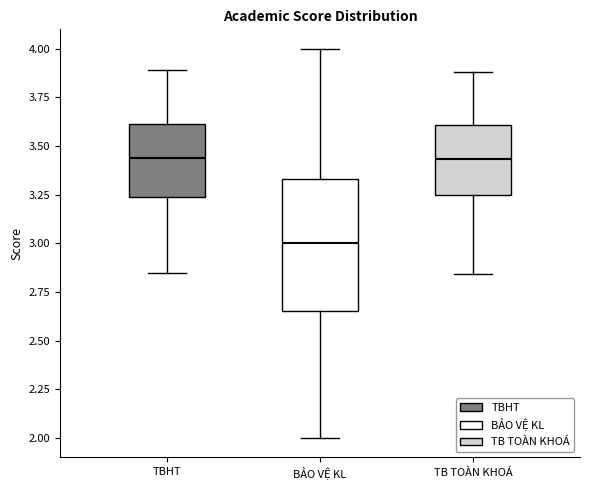

Where does the upper whisker of the box for TB TOÀN KHOÁ end on the y-axis? The values are not printed on the chart, so give them approximately, as read against the axis.

3.90